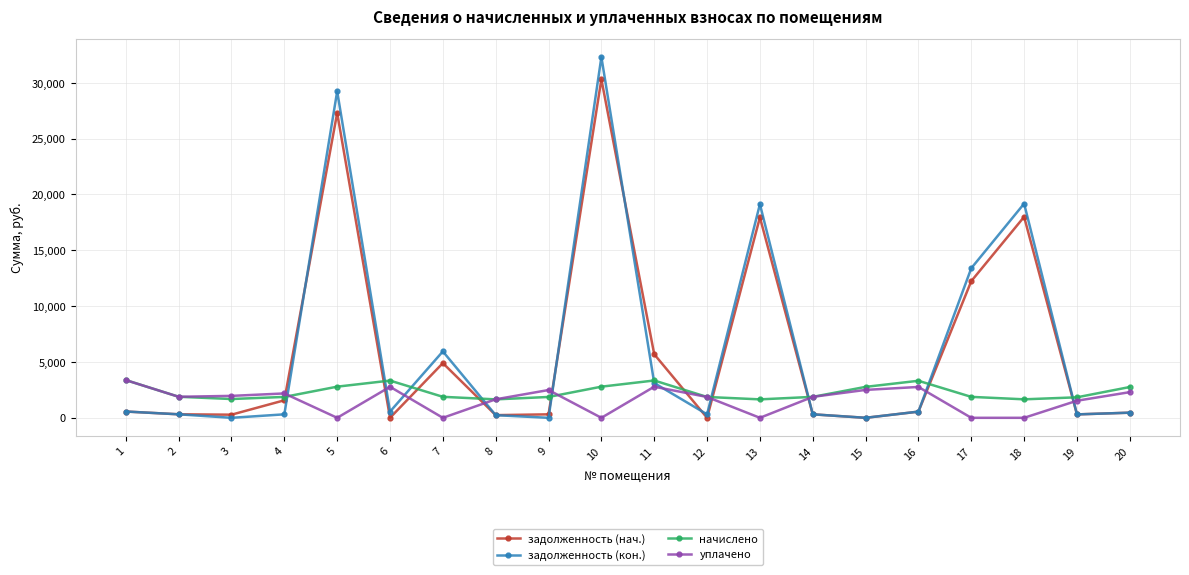

At which category is the sum across all series the highest?

10